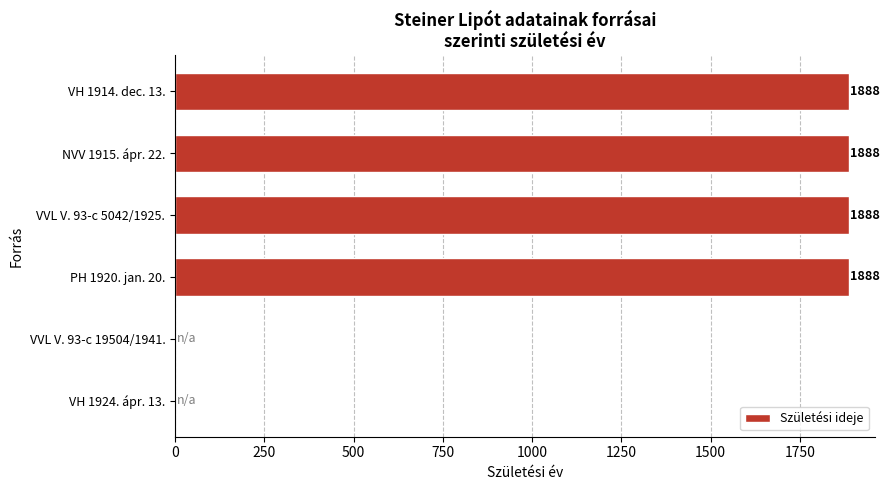

Approximately how many times larger is the value at VVL V. 93-c 5042/1925. compared to PH 1920. jan. 20.?

1.0